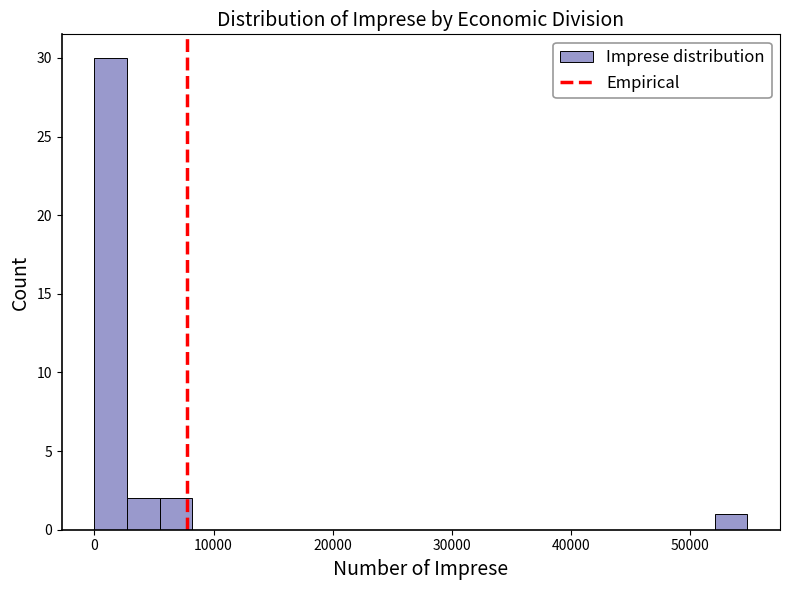

Read against the x-axis, roughly where is the centre of the tallest bar?

1000